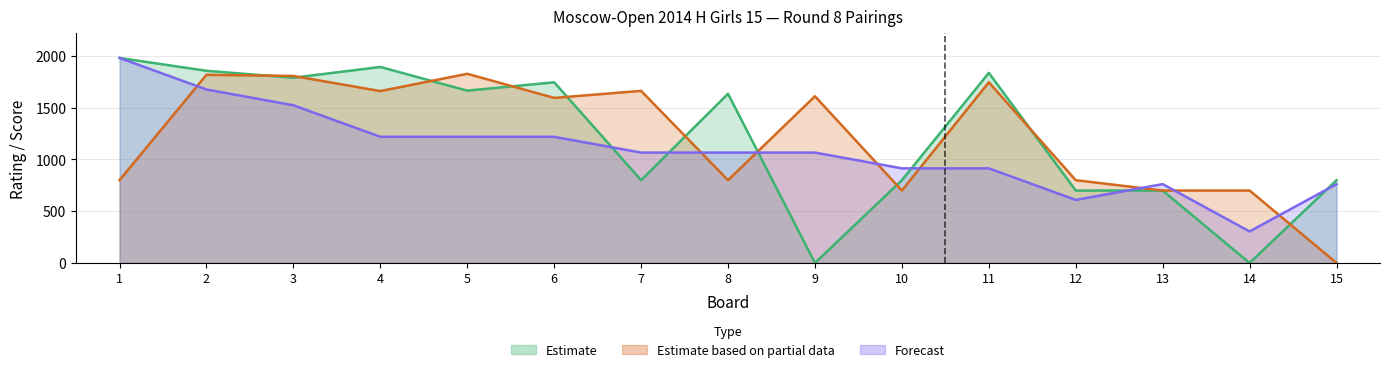

List the labels in order of Black Rating (Estimate based on partial data) value, largest first.

5, 2, 3, 11, 7, 4, 9, 6, 1, 8, 12, 10, 13, 14, 15